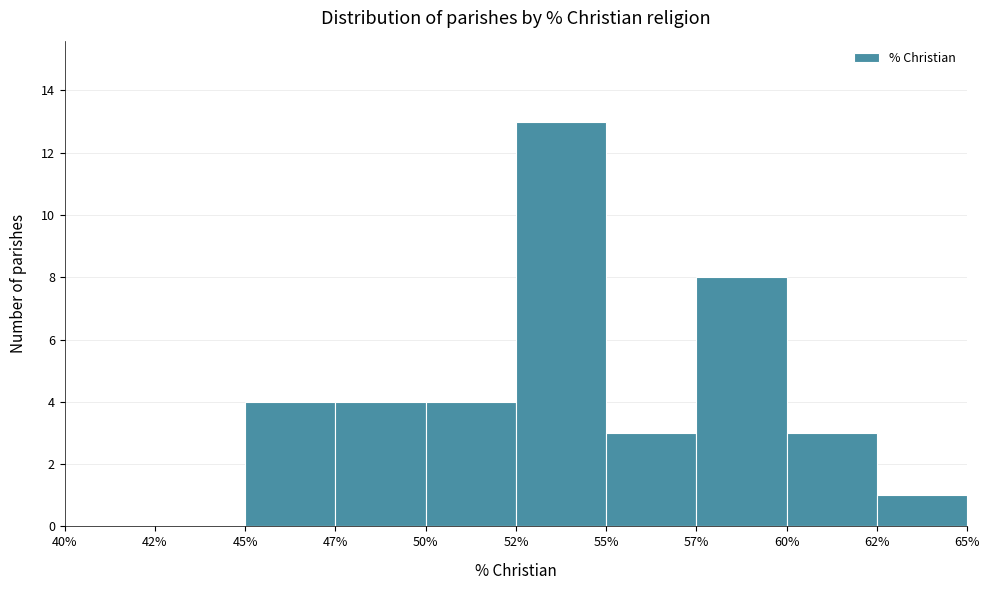

Reading right to left, extract all data points from this chart.

62%=1	60%=3	57%=8	55%=3	52%=13	50%=4	47%=4	45%=4	42%=0	40%=0